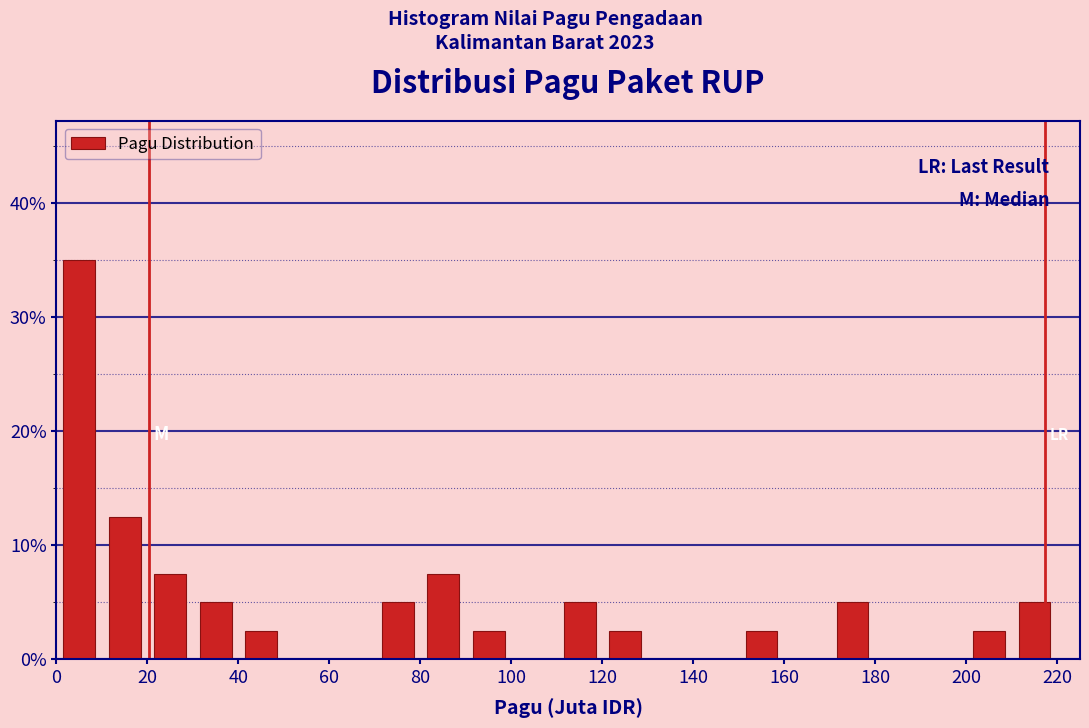

Reading left to right, transcribe this chart: for each bar, give the range it covers on the x-axis and its height. The values are not printed on the chart, so give them approximately, as read against the axis.

0 to 10: 35
10 to 20: 13
20 to 30: 8
30 to 40: 5
40 to 50: 3
50 to 60: 0
60 to 70: 0
70 to 80: 5
80 to 90: 8
90 to 100: 3
100 to 110: 0
110 to 120: 5
120 to 130: 3
130 to 140: 0
140 to 150: 0
150 to 160: 3
160 to 170: 0
170 to 180: 5
180 to 190: 0
190 to 200: 0
200 to 210: 3
210 to 220: 5